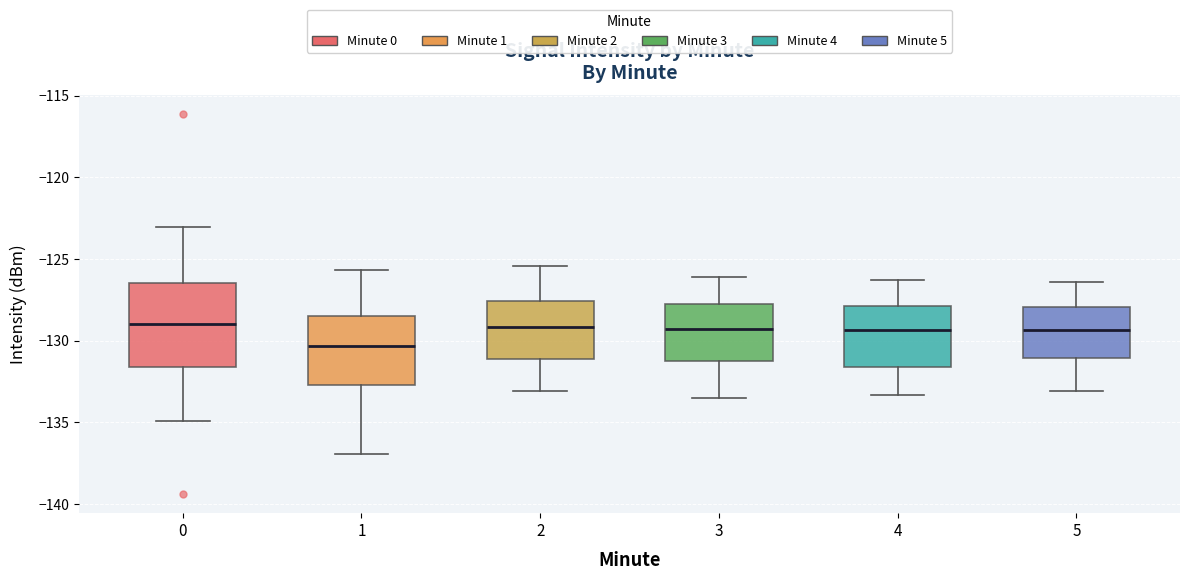

Reading left to right, read every box against the y-axis: the position of its median line, the range the box covers, and the ends of its whiskers. The values are not printed on the chart, so give them approximately, as read against the axis.

0: median -129.0, box -131.5 to -126.5, whiskers -135.0 to -123.0
1: median -130.5, box -132.5 to -128.5, whiskers -137.0 to -125.5
2: median -129.0, box -131.0 to -127.5, whiskers -133.0 to -125.5
3: median -129.5, box -131.0 to -127.5, whiskers -133.5 to -126.0
4: median -129.5, box -131.5 to -128.0, whiskers -133.5 to -126.5
5: median -129.5, box -131.0 to -128.0, whiskers -133.0 to -126.5